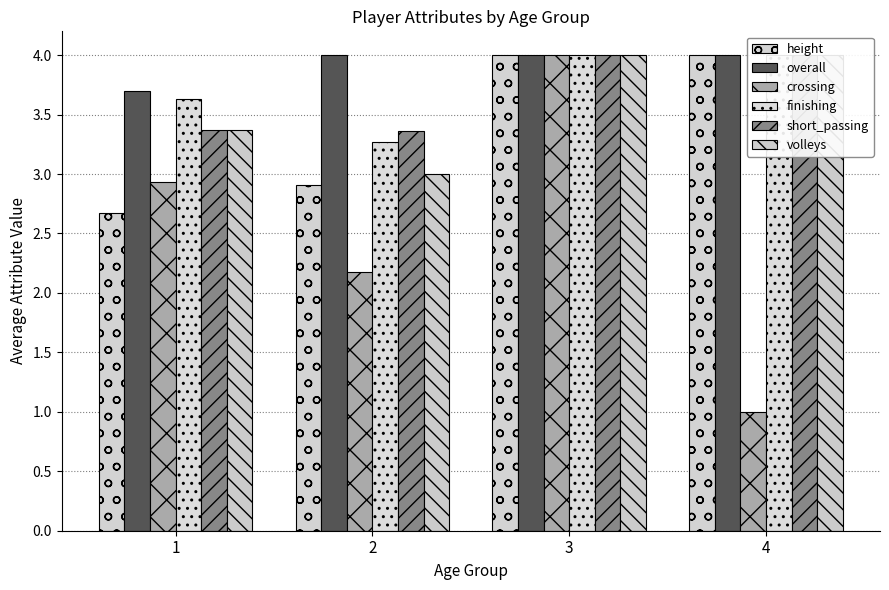

Reading right to left, extract all data points from this chart.

height: 4=4.0	3=4.0	2=2.9	1=2.7
overall: 4=4.0	3=4.0	2=4.0	1=3.7
crossing: 4=1.0	3=4.0	2=2.2	1=2.9
finishing: 4=4.0	3=4.0	2=3.3	1=3.6
short_passing: 4=4.0	3=4.0	2=3.4	1=3.4
volleys: 4=4.0	3=4.0	2=3.0	1=3.4